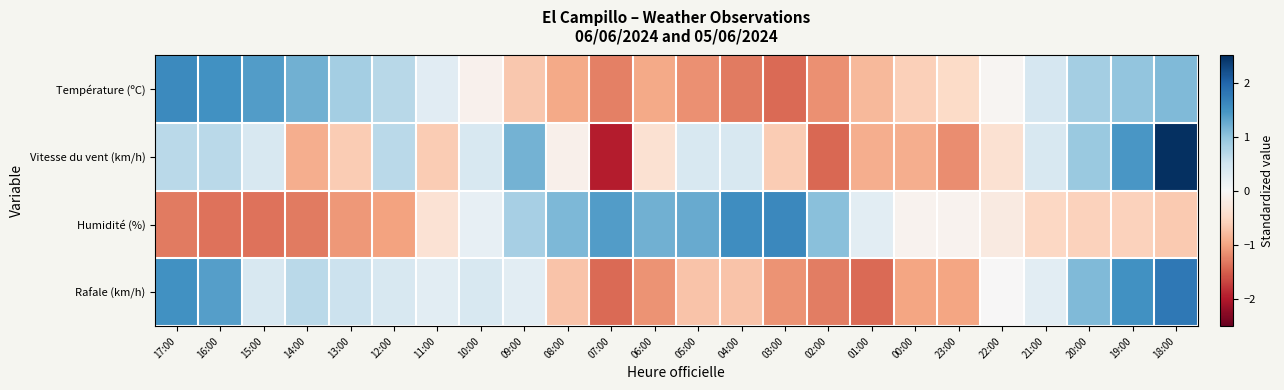

Which category has the lowest value across all series?

07:00